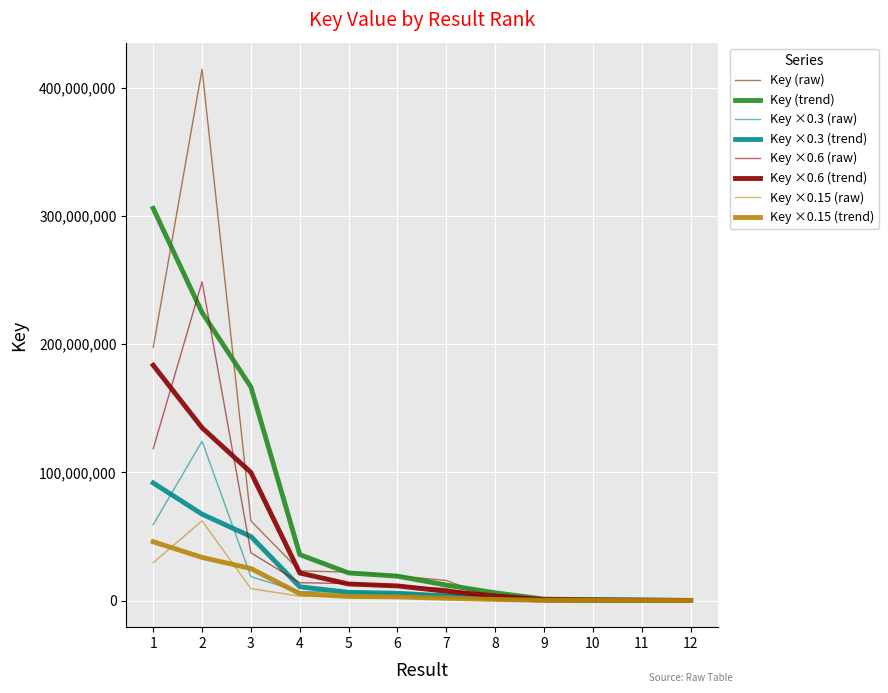

Reading left to right, list all the values displayed in this chart.

197340591	414339473	62159984	23195470	22183747	19317687	15675890	1294678	1153745	1061711	7158	326785